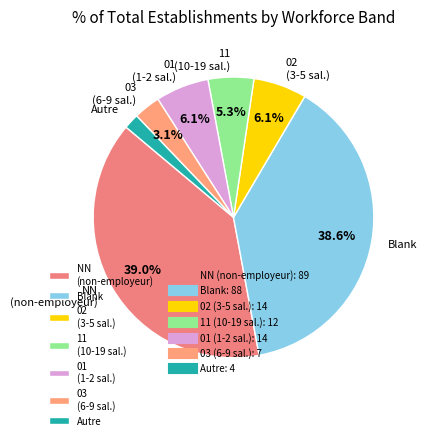

Which slice is the smallest?

Autre